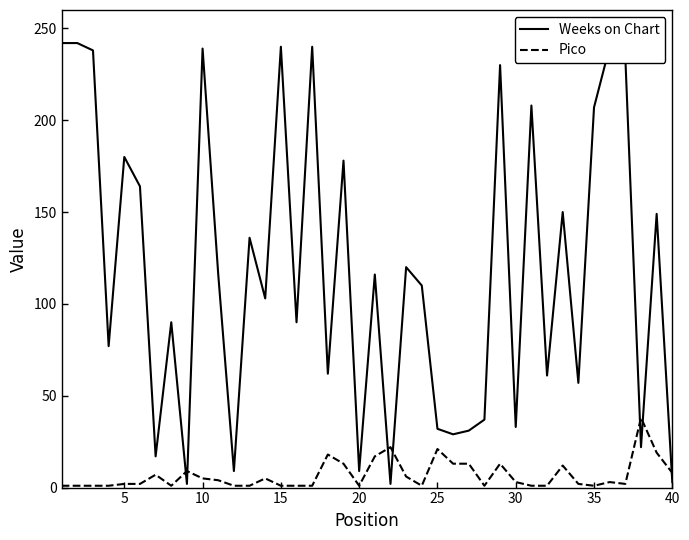

List the series in order of their overall mean, highest first.

Weeks on Chart, Pico